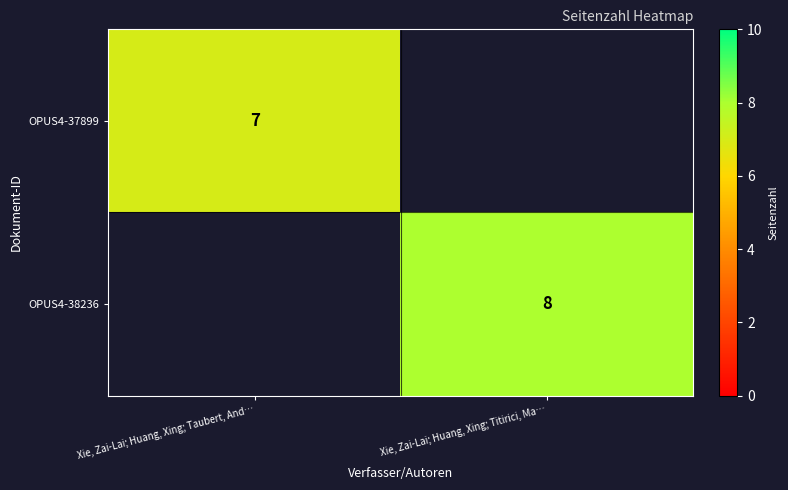

True or false: OPUS4-38236 has a value of 12 at Xie, Zai-Lai; Huang, Xing; Titirici, Ma….

False